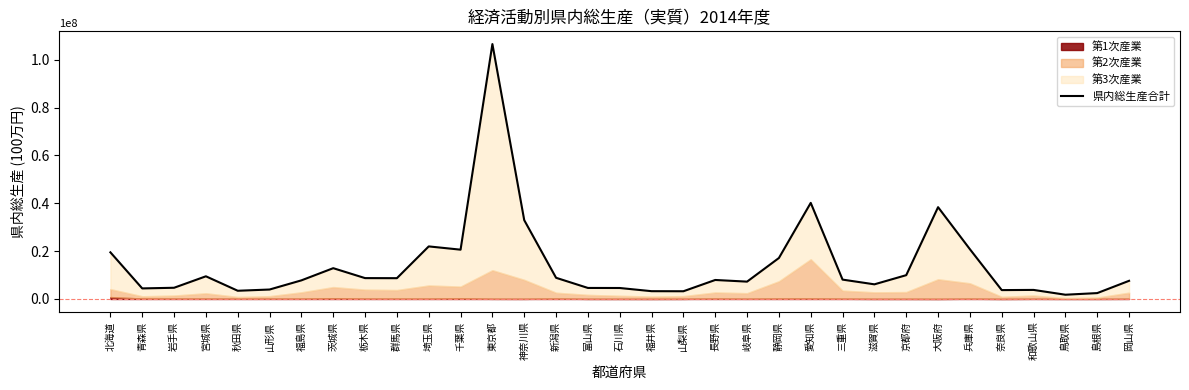

Reading left to right, transcribe all the data shown in this chart.

北海道=19500299	青森県=4416021	岩手県=4687024	宮城県=9481801	秋田県=3436888	山形県=3952584	福島県=7782278	茨城県=12872969	栃木県=8722815	群馬県=8692908	埼玉県=21975478	千葉県=20610222	東京都=106544452	神奈川県=32944908	新潟県=8856063	富山県=4611348	石川県=4588918	福井県=3259777	山梨県=3228988	長野県=7943931	岐阜県=7251593	静岡県=17125427	愛知県=40170760	三重県=8096708	滋賀県=6122839	京都府=9953328	大阪府=38372497	兵庫県=20804888	奈良県=3711230	和歌山県=3789600	鳥取県=1778570	島根県=2459618	岡山県=7593186